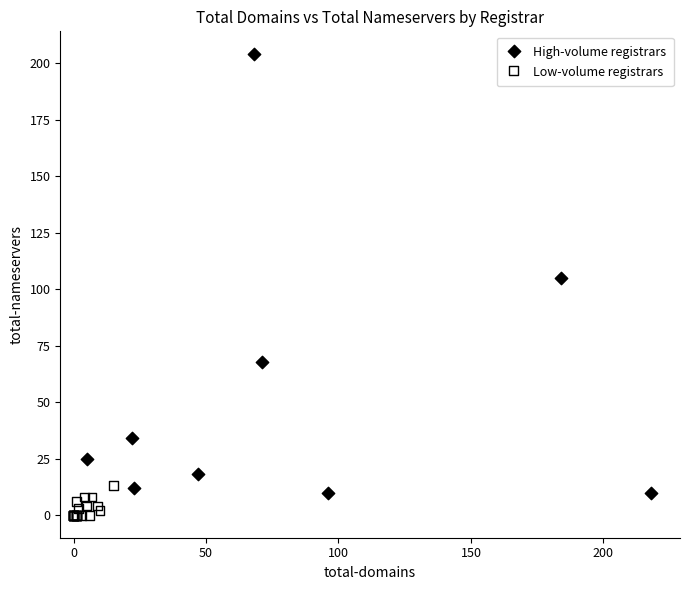

What are all the series names shown in the legend?

High-volume registrars, Low-volume registrars